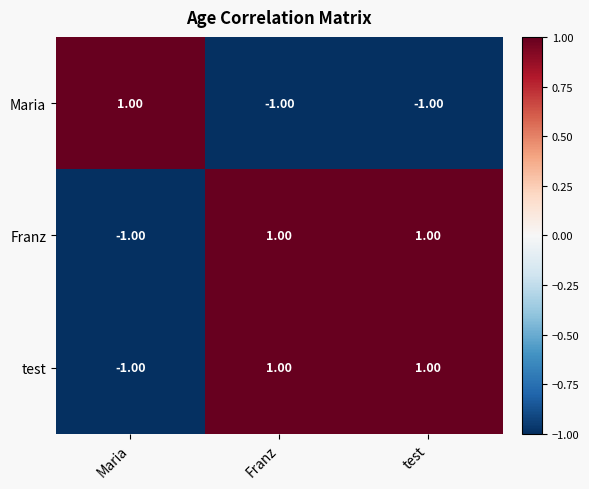

How many distinct data groups are displayed?

3